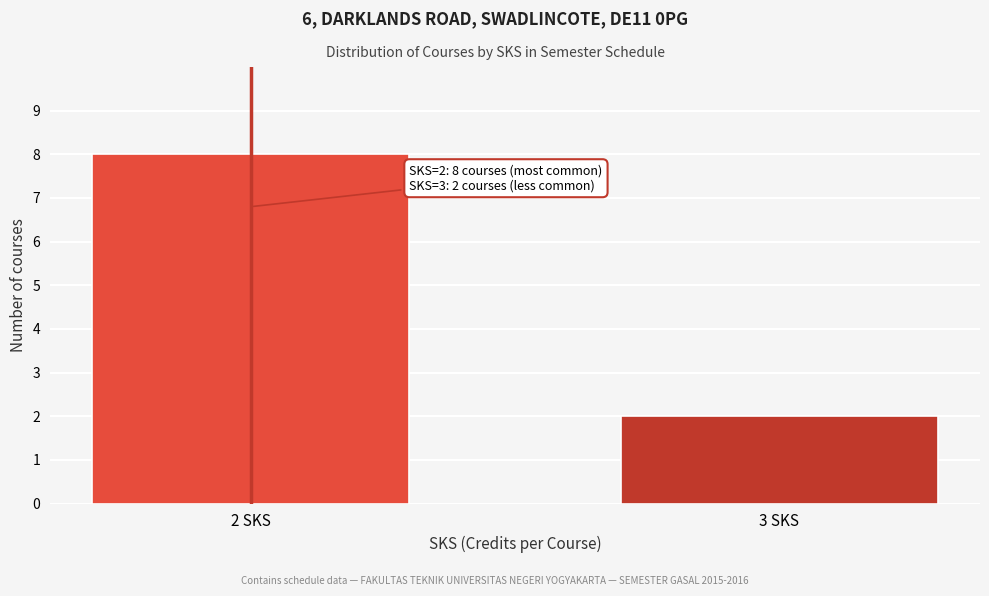

Reading left to right, what are all the values shown in this chart?

2 SKS=8	3 SKS=2